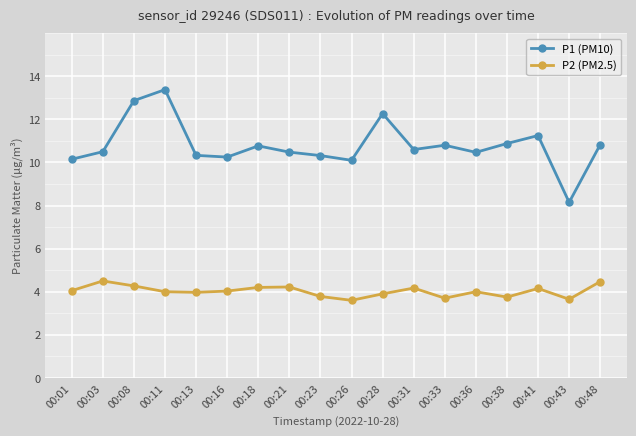

How many data points in P1 (PM10) are less than 10?

1